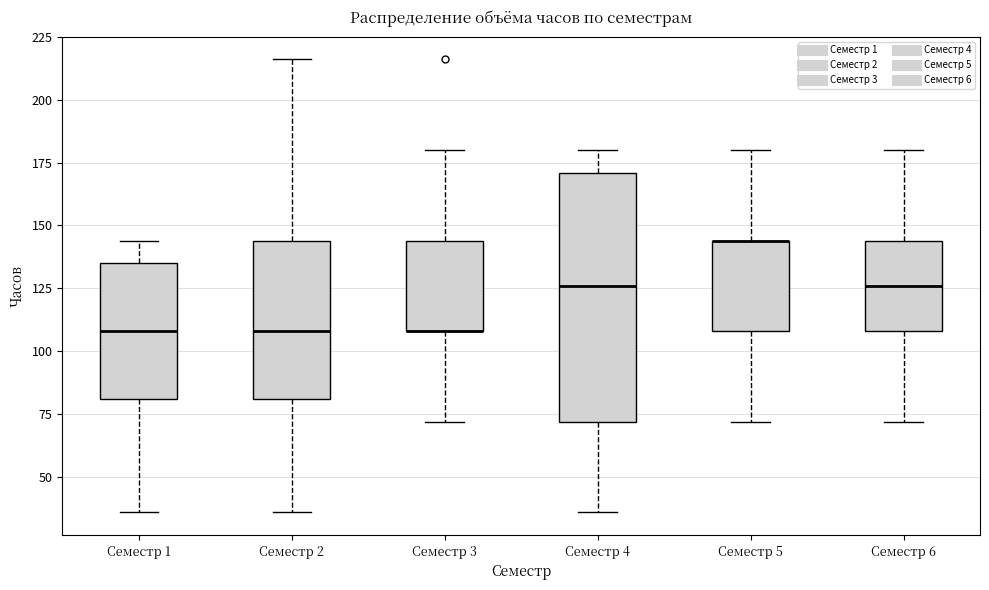

Where is the upper edge of the box for Семестр 3 on the y-axis? The values are not printed on the chart, so give them approximately, as read against the axis.

145